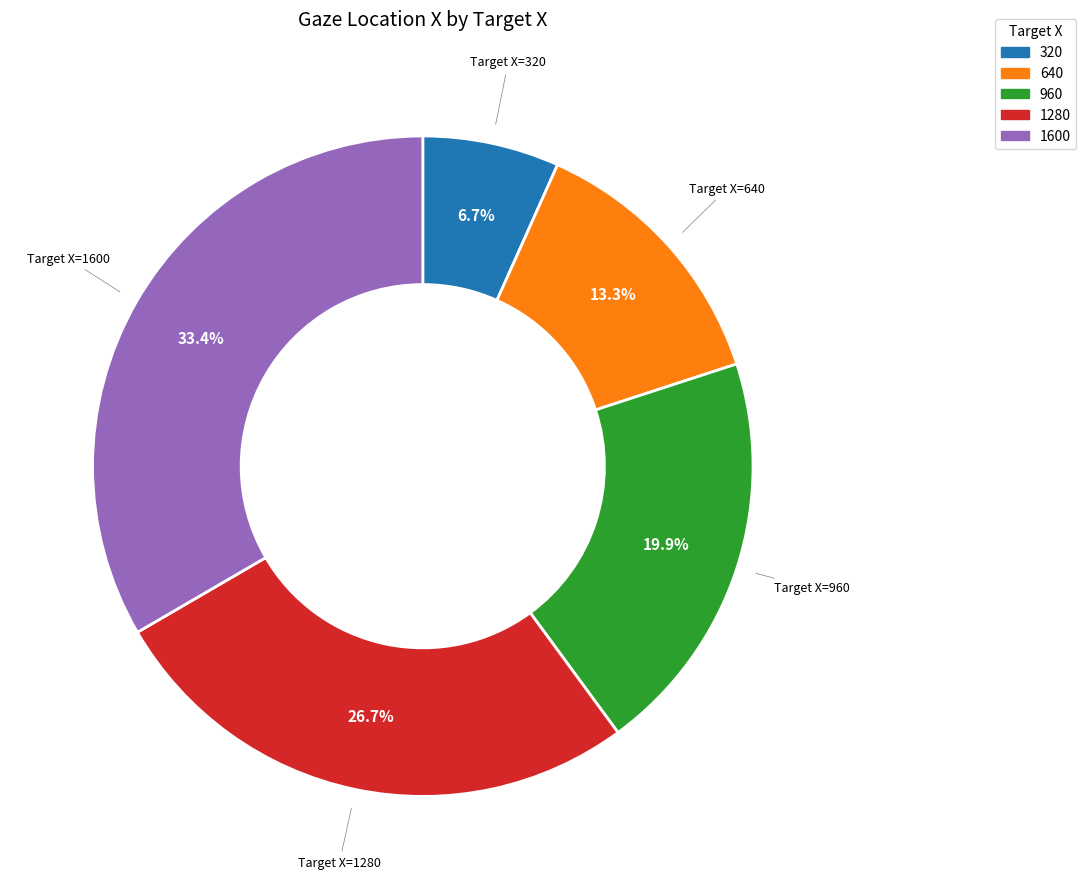

To the nearest percent, what is the difference between the 640 and 960 slice percentages?

7%